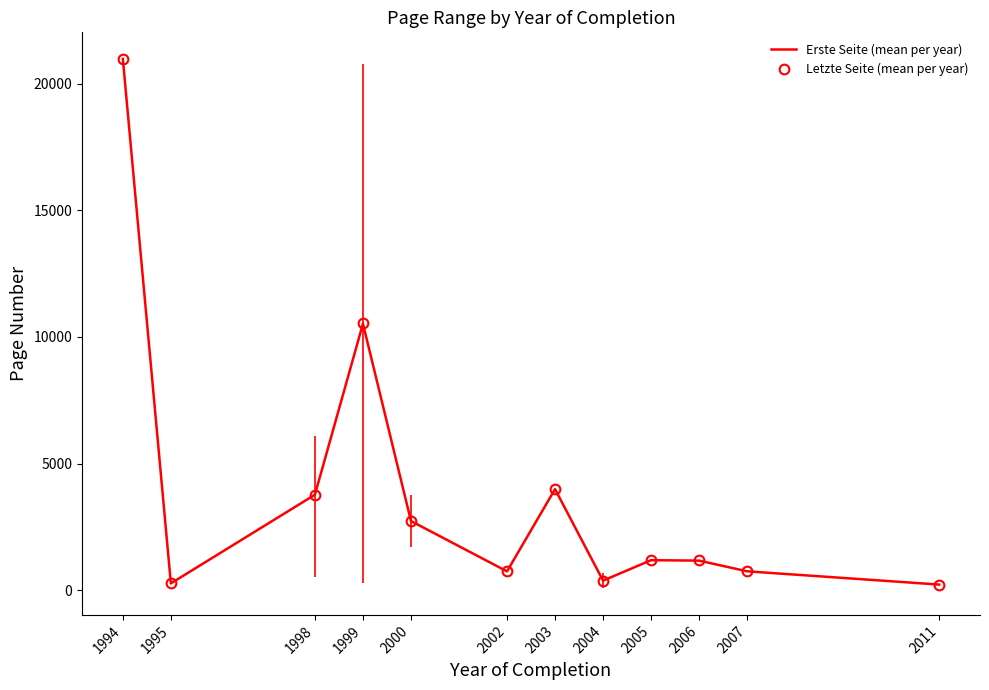

At how many categories does at least one series exceed 12364?

1